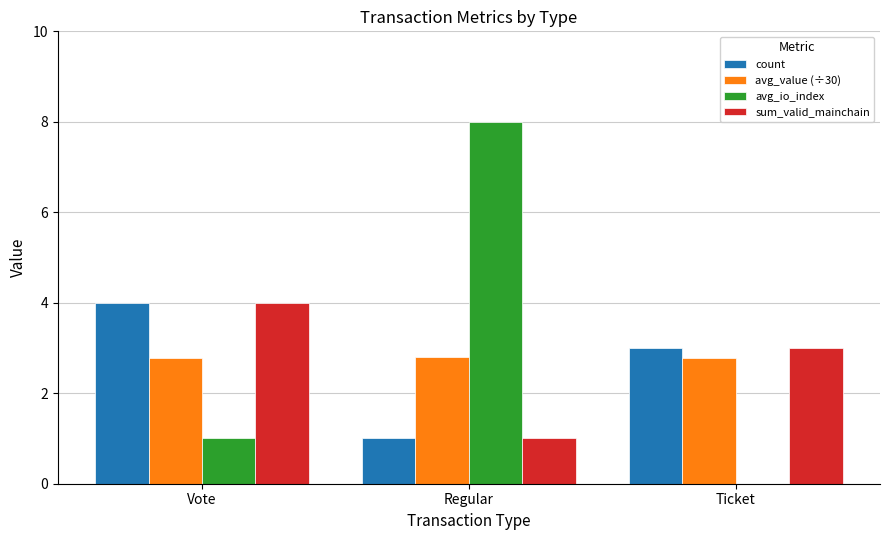

What is the total value across all series at Vote?

11.8